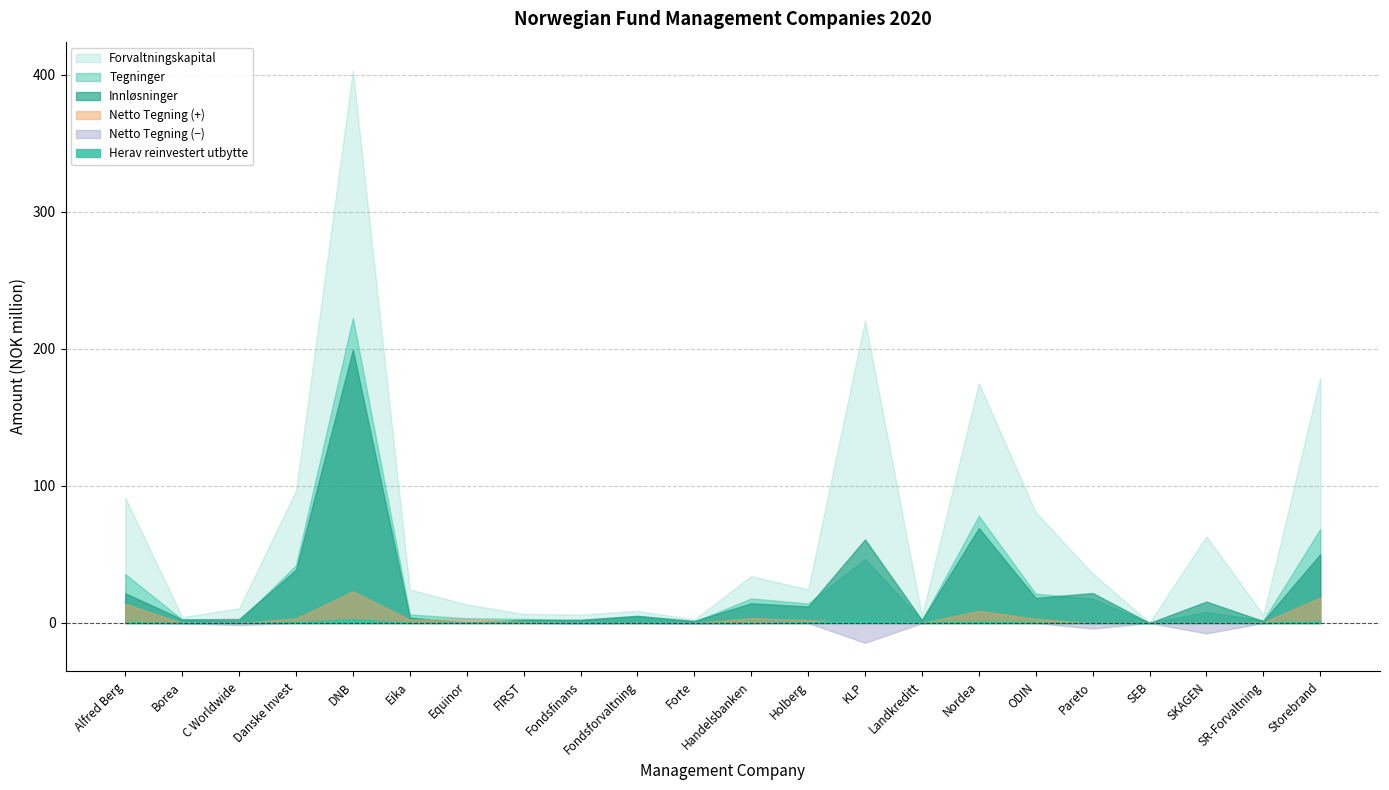

What is the label of the 9th point from the left?

Fondsfinans